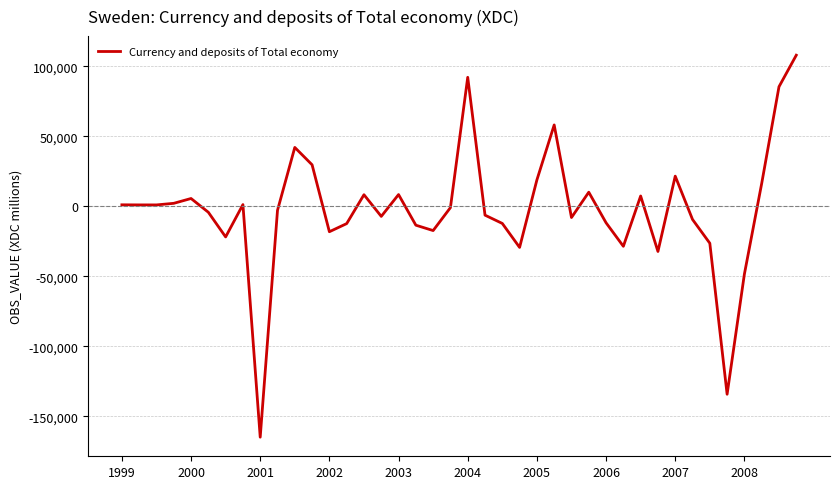

What is the minimum value shown in the chart?

-164770